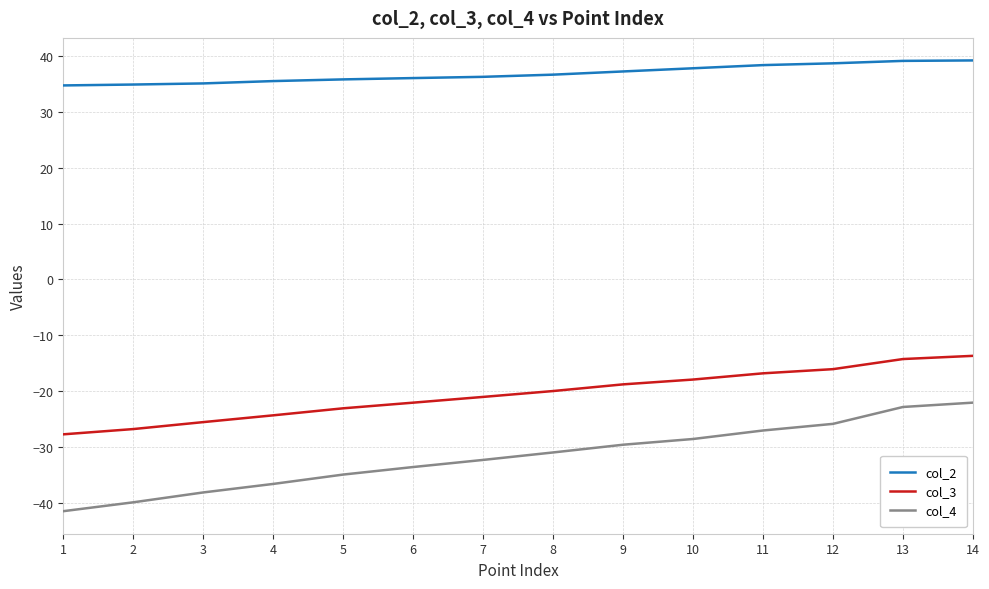

What is the difference between the col_3 values at 11 and 2?

10.0